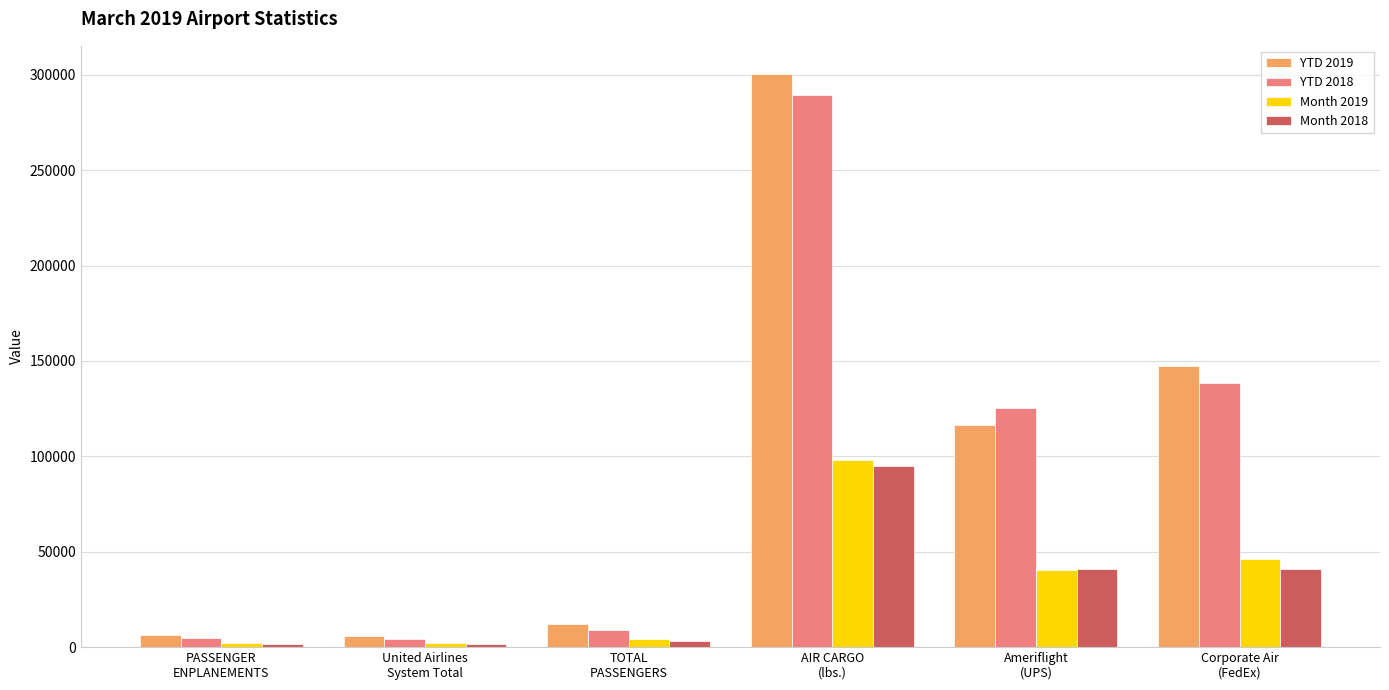

What is the approximate value of YTD 2018 at AIR CARGO
(lbs.), to the nearest 100?

289400